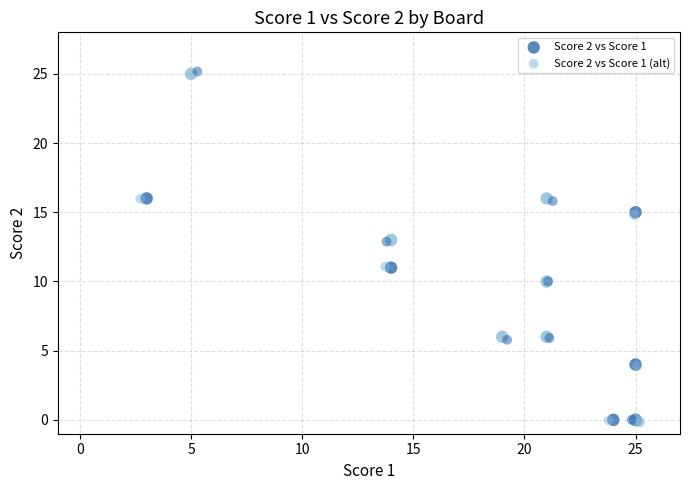

Which series has the largest Y range (max minus min)?

Score 2 vs Score 1 (alt)